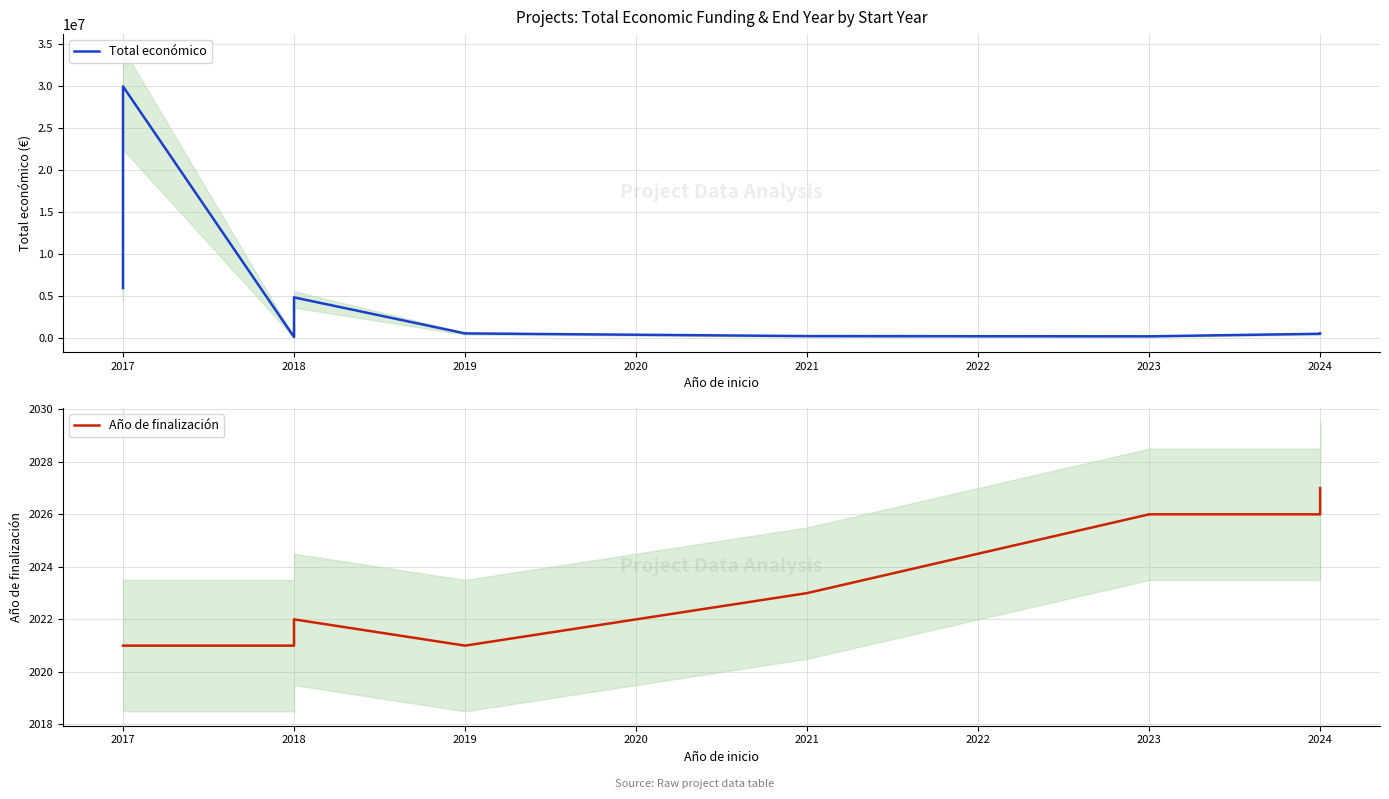

The value of Año de finalización at 2018 is 3491. True or false?

False